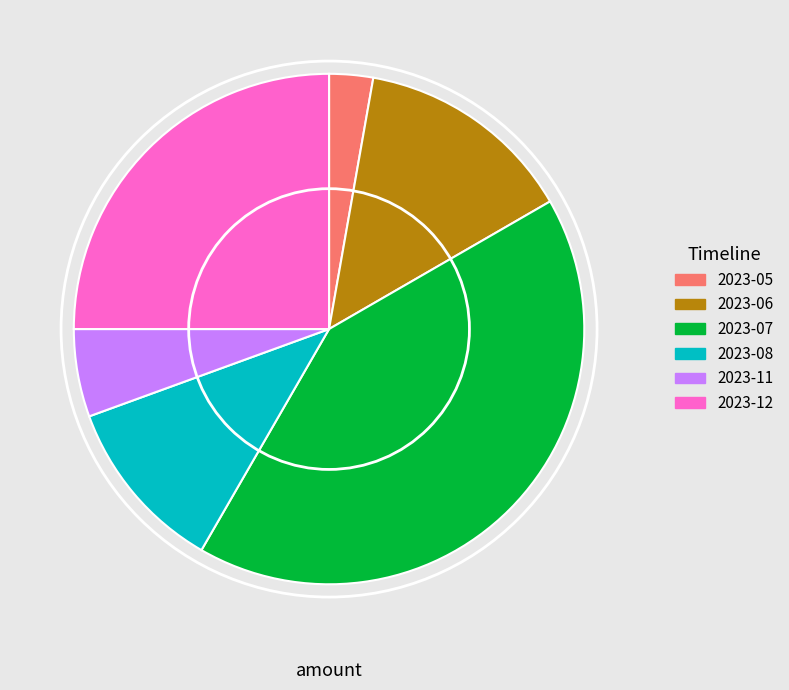

How many segments does this pie chart have?

6